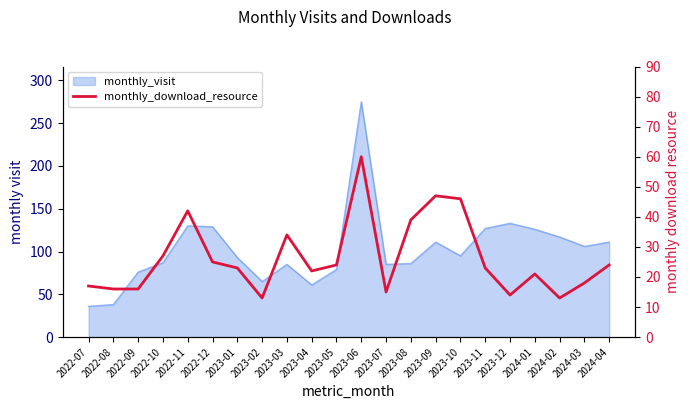

What is the smallest value displayed?

13